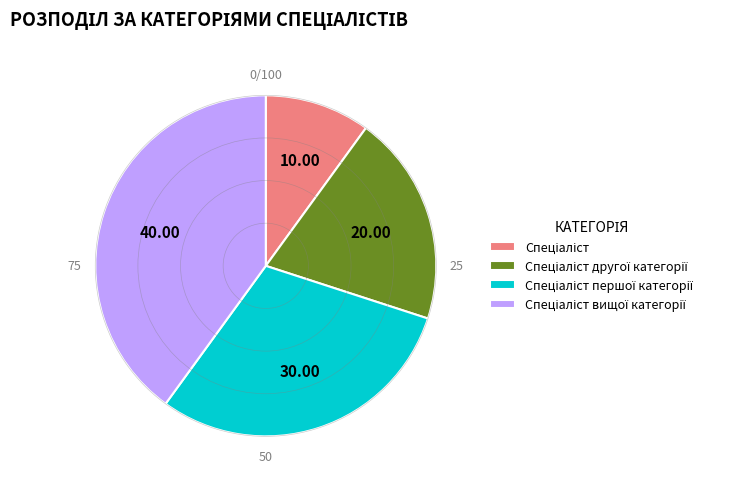

Is there a majority slice in this chart?

No